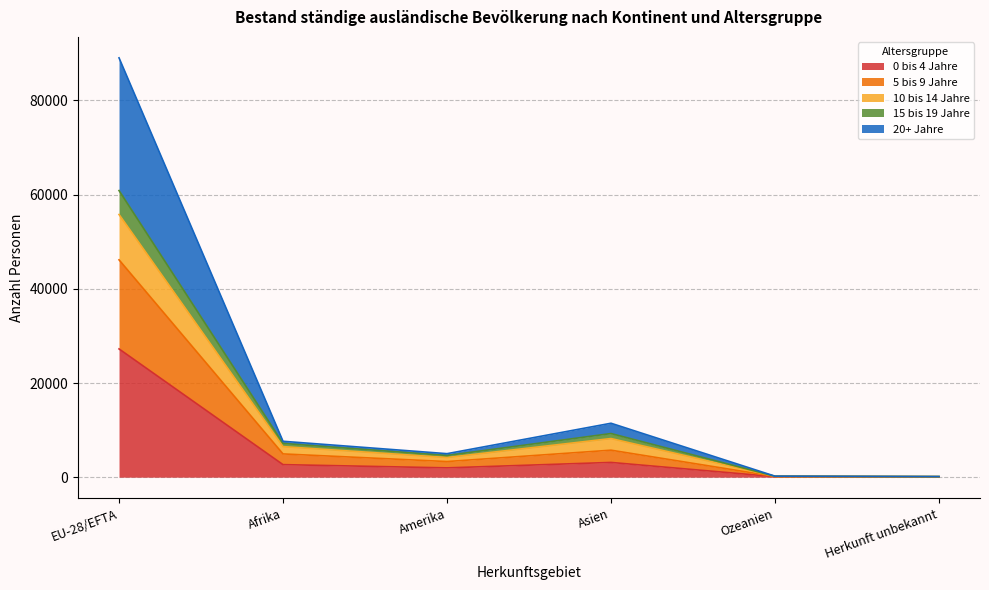

In 10 bis 14 Jahre, how many points are higher than both neighbors (excluding endpoints)?

1